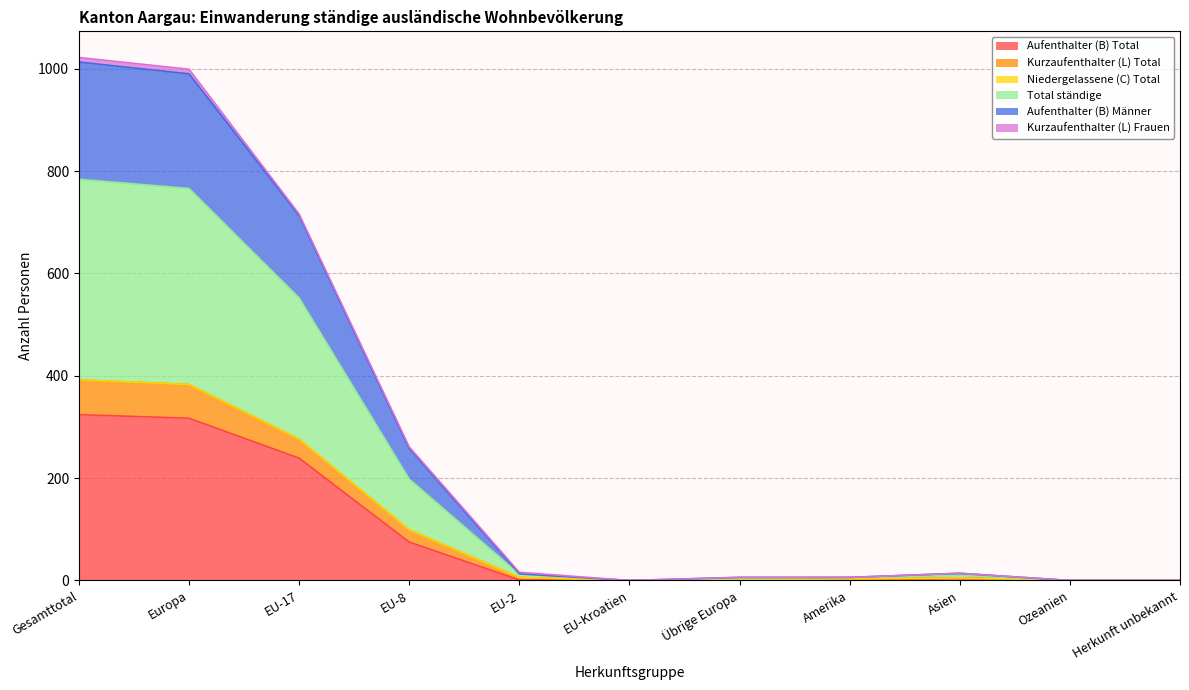

What is the maximum value for Aufenthalter (B) Total?

324